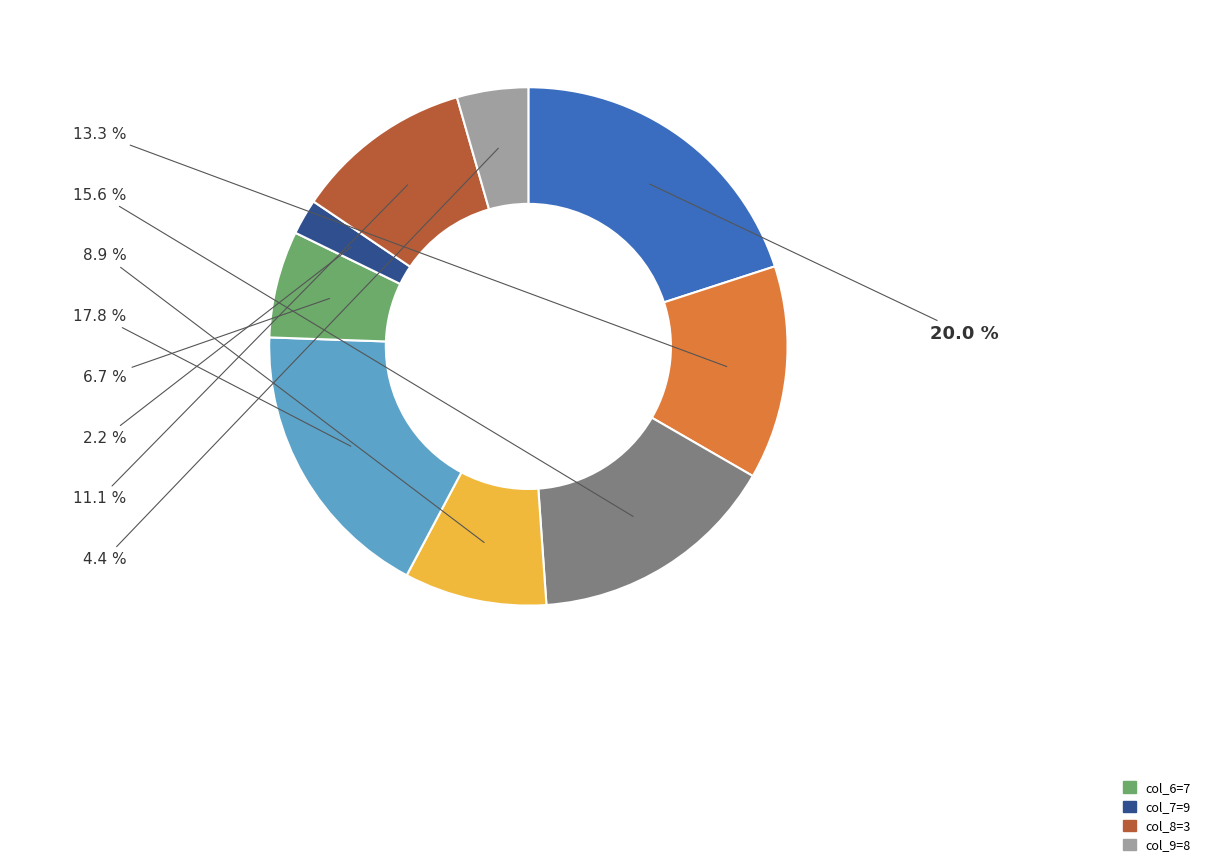

Is there any slice that represents more than half of the pie?

No